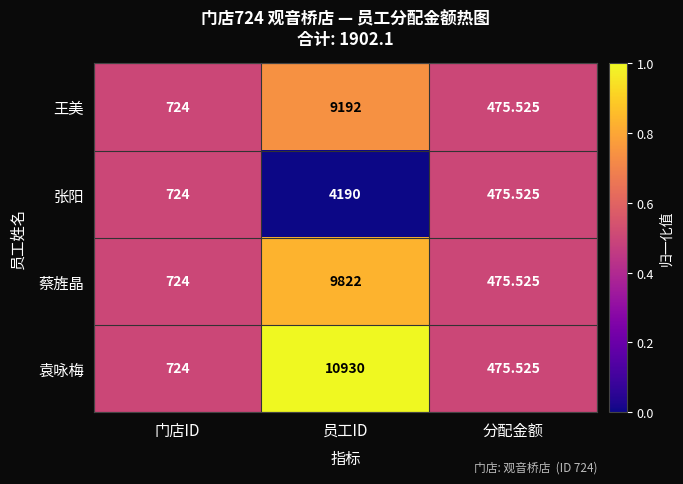

Between 门店ID and 员工ID, which series saw the biggest shift?

袁咏梅